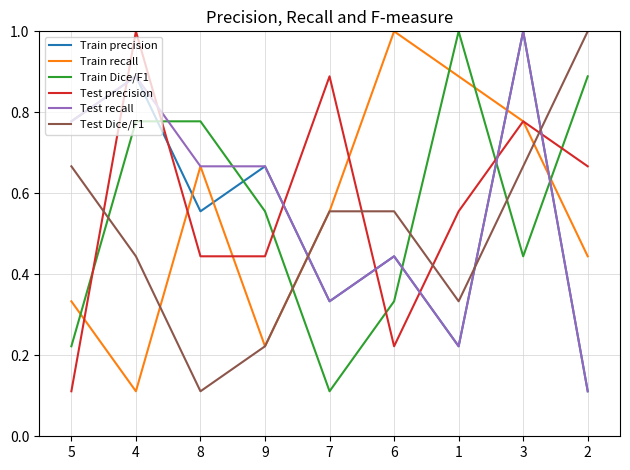

How many lines are shown in the chart?

6